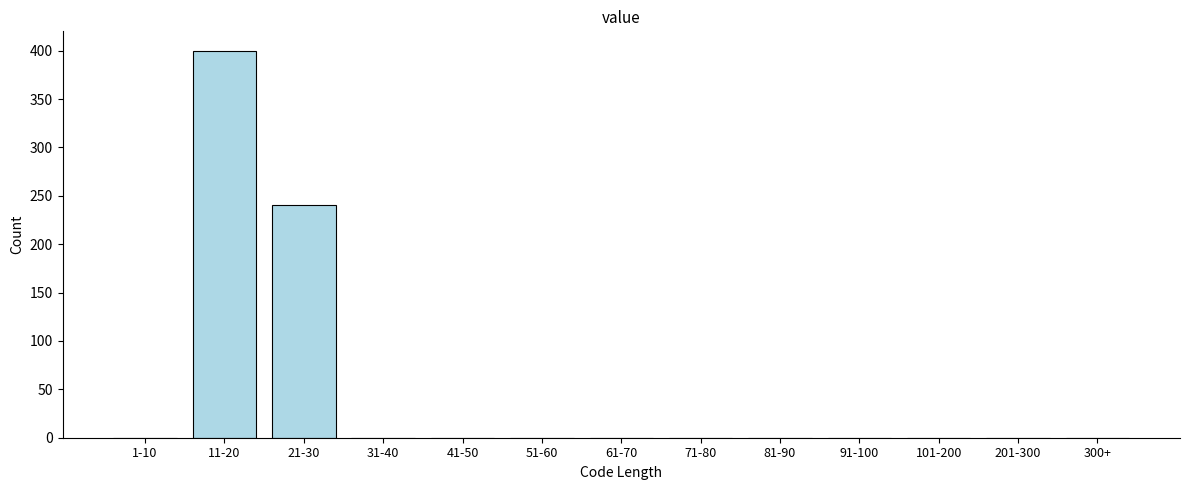

Reading left to right, what are all the values shown in this chart?

1-10=0	11-20=400	21-30=240	31-40=0	41-50=0	51-60=0	61-70=0	71-80=0	81-90=0	91-100=0	101-200=0	201-300=0	300+=0